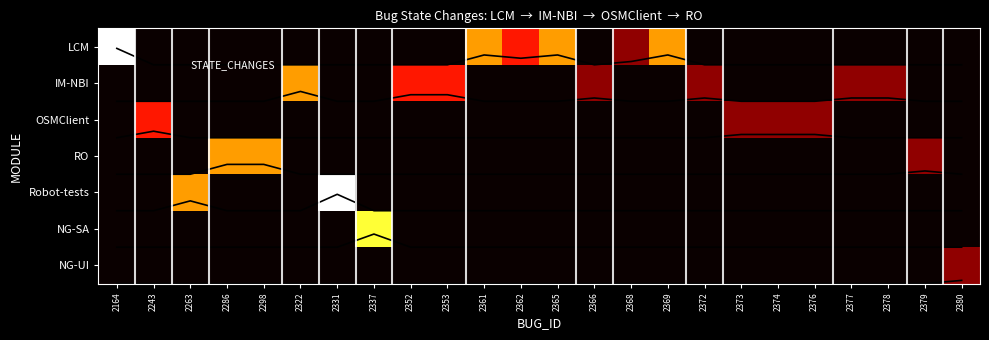

Between 2379 and 2376, which is larger?

2379